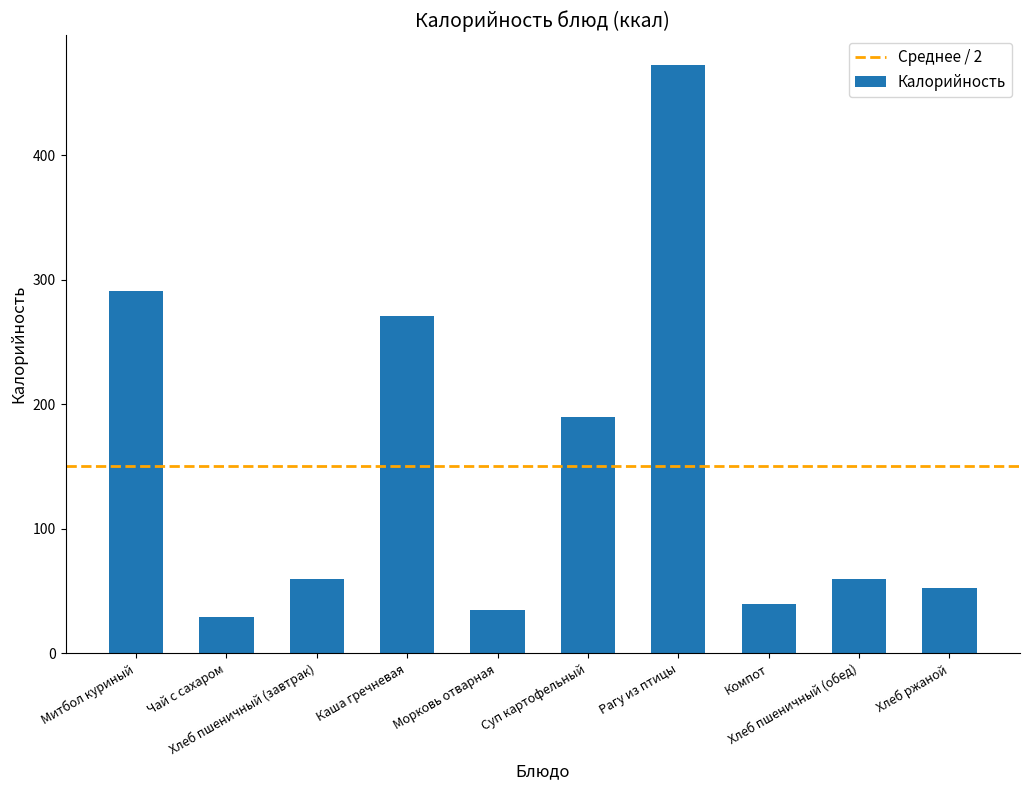

What is the difference between the maximum and minimum values?

444.0